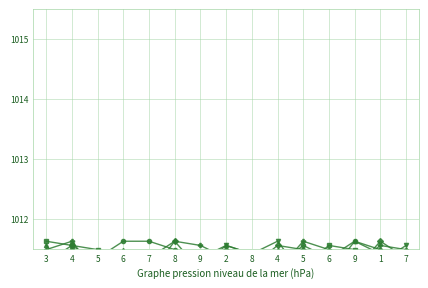

What is the label of the 4th point from the right?

6